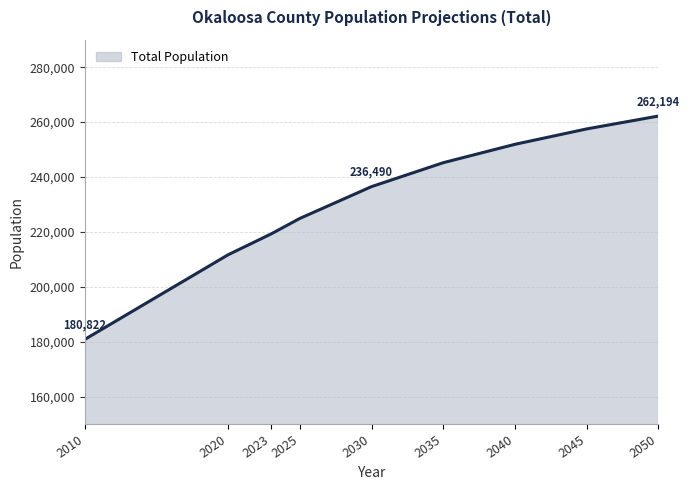

What is the approximate value at 2050?

262194